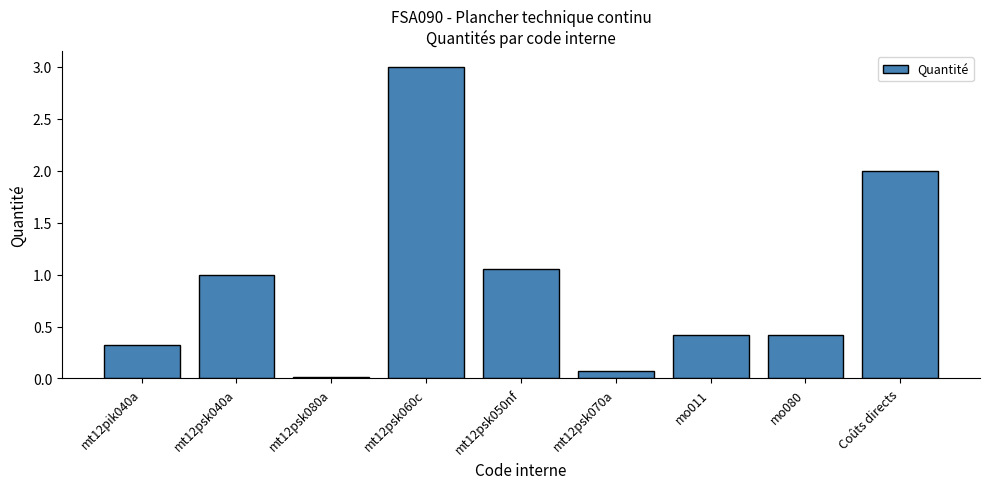

Where is the data nearest to the value 1?

mt12psk040a